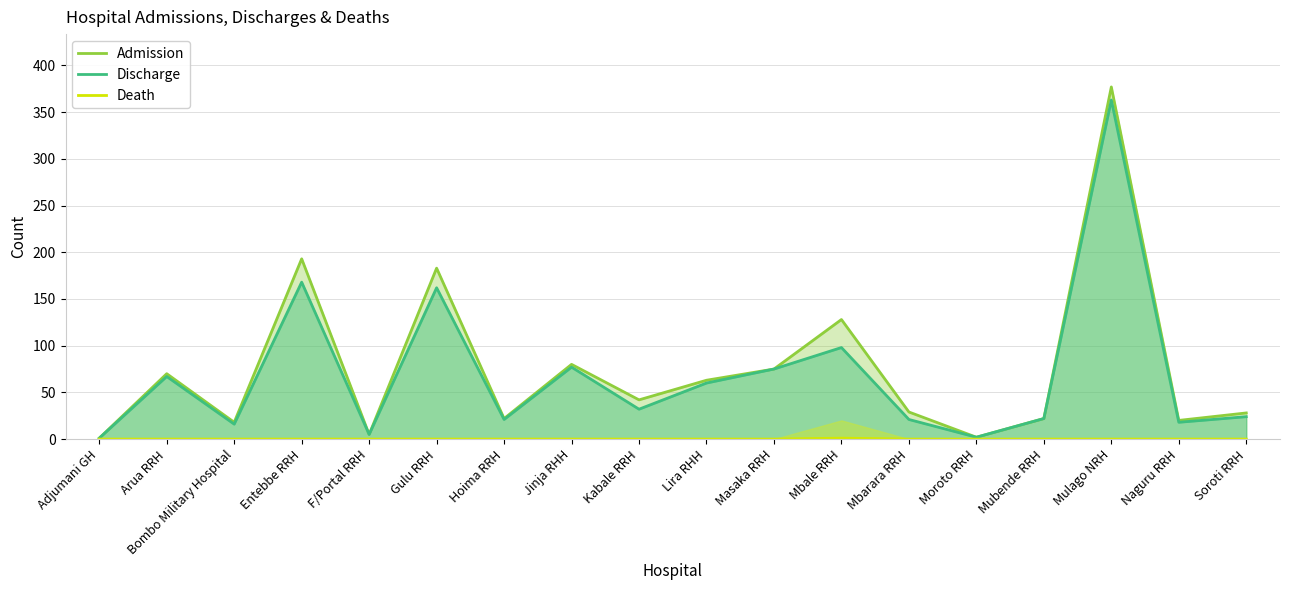

Which label corresponds to the smallest value in the chart?

Adjumani GH